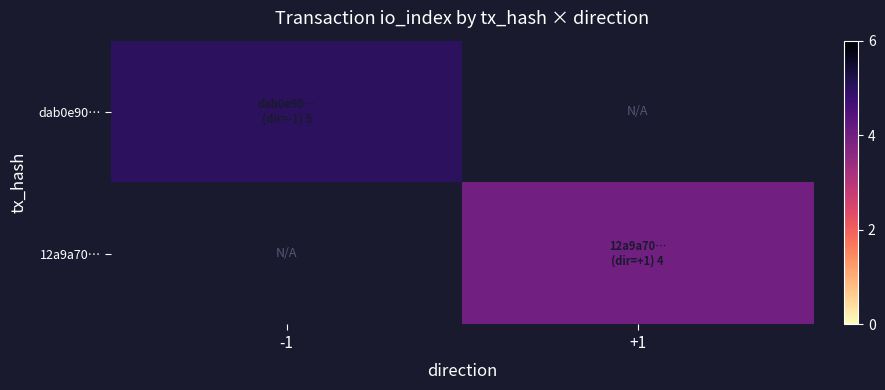

What is the greatest value displayed?

5.0